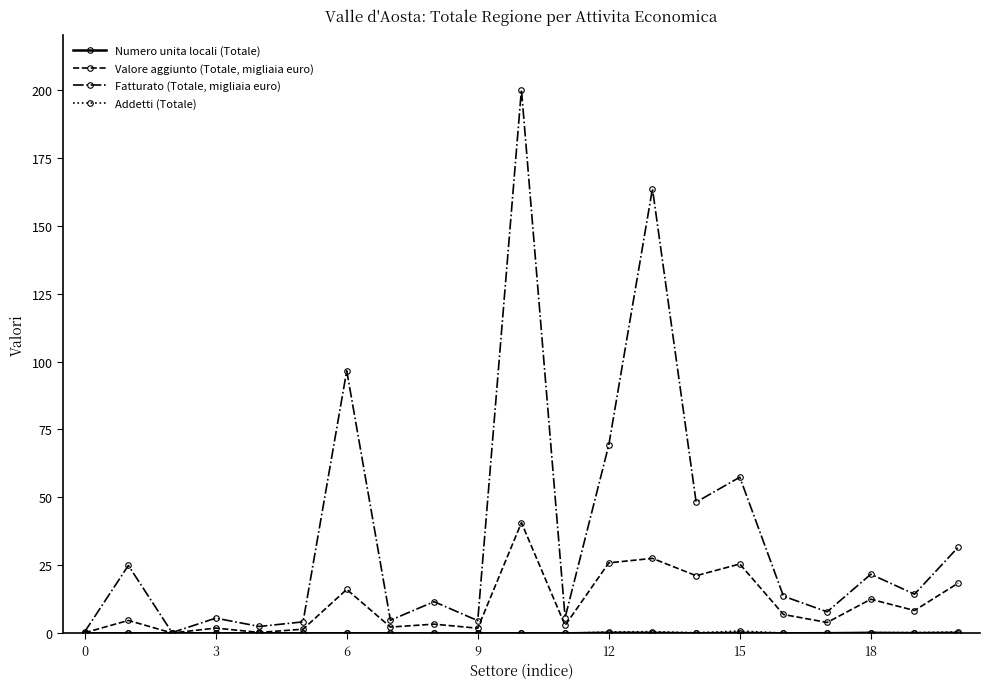

What is the maximum value for Fatturato (Totale, migliaia euro)?

200.0